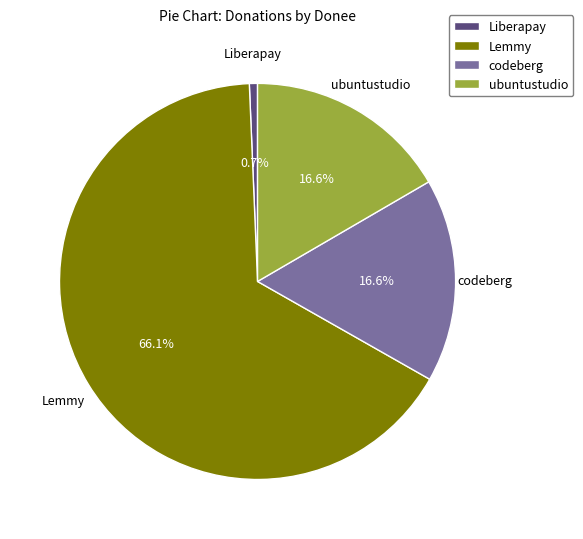

Approximately how many times larger is the value at ubuntustudio compared to codeberg?

1.0